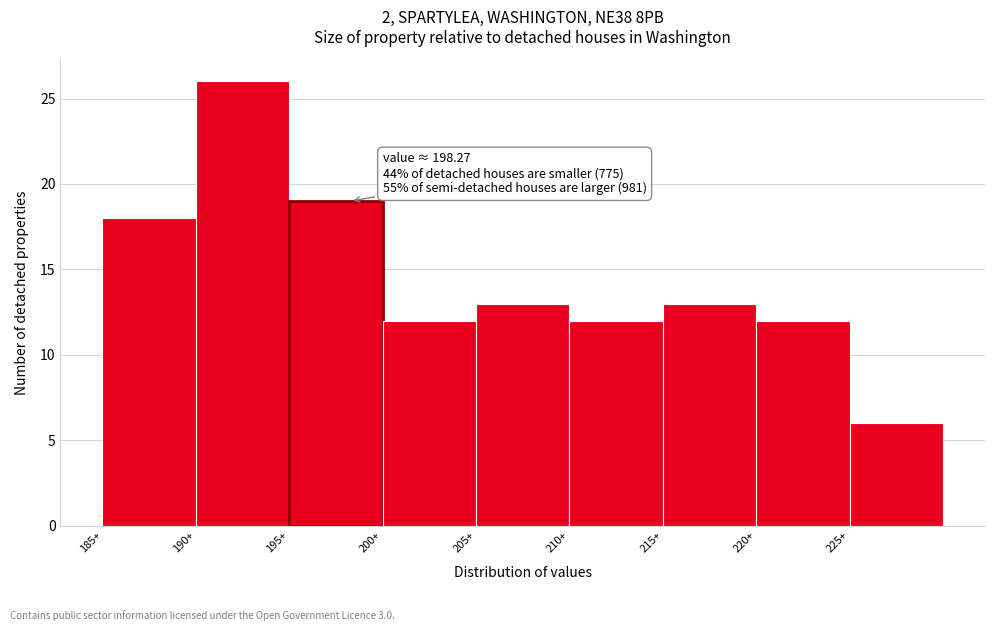

Over which range of the x-axis is the bar tallest?

190 to 195